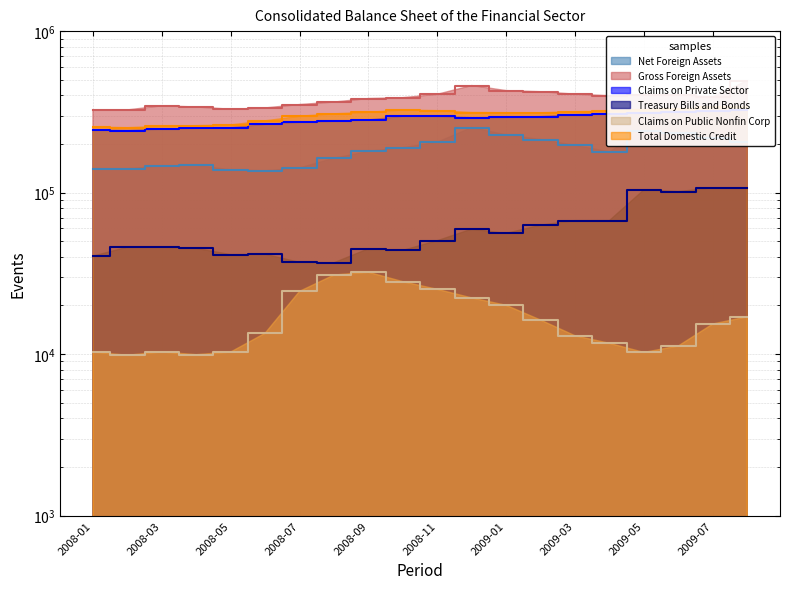

Reading left to right, transcribe all the data shown in this chart.

Net Foreign Assets: 2008-01=139765.1	2008-02=140514.4	2008-03=146027.0	2008-04=147779.6	2008-05=138229.1	2008-06=136369.4	2008-07=142126.5	2008-08=163140.4	2008-09=180044.5	2008-10=189613.4	2008-11=205183.8	2008-12=252777.9	2009-01=227773.9	2009-02=213140.2	2009-03=196142.2	2009-04=178683.7	2009-05=241430.5	2009-06=235219.6	2009-07=217918.3	2009-08=206036.4
Gross Foreign Assets: 2008-01=324199.2	2008-02=325100.0	2008-03=344697.2	2008-04=339070.2	2008-05=328346.8	2008-06=334435.8	2008-07=350965.3	2008-08=363720.5	2008-09=382424.0	2008-10=387016.3	2008-11=406233.2	2008-12=460258.8	2009-01=428193.8	2009-02=421469.4	2009-03=407089.9	2009-04=397929.4	2009-05=404191.0	2009-06=401678.1	2009-07=391542.3	2009-08=493609.5
Claims on Private Sector: 2008-01=244272.0	2008-02=242229.2	2008-03=247195.5	2008-04=249729.6	2008-05=252206.8	2008-06=264577.7	2008-07=272442.0	2008-08=276545.3	2008-09=281855.8	2008-10=296734.5	2008-11=296224.4	2008-12=290913.6	2009-01=292259.0	2009-02=295757.5	2009-03=303954.2	2009-04=307197.7	2009-05=312434.3	2009-06=317812.0	2009-07=321973.9	2009-08=323142.7
Treasury Bills and Bonds: 2008-01=40422.3	2008-02=45903.7	2008-03=45833.2	2008-04=45133.2	2008-05=41329.0	2008-06=41529.0	2008-07=36988.6	2008-08=36785.3	2008-09=44894.8	2008-10=43894.8	2008-11=50394.8	2008-12=59394.8	2009-01=55894.8	2009-02=62894.8	2009-03=67087.5	2009-04=67187.5	2009-05=104028.7	2009-06=101503.8	2009-07=106836.0	2009-08=106418.7
Claims on Public Nonfin Corp: 2008-01=10299.7	2008-02=9839.8	2008-03=10314.5	2008-04=9919.4	2008-05=10294.3	2008-06=13453.2	2008-07=24453.9	2008-08=30871.9	2008-09=32137.0	2008-10=28078.8	2008-11=25182.4	2008-12=22280.7	2009-01=20046.7	2009-02=16247.0	2009-03=12984.5	2009-04=11658.1	2009-05=10241.2	2009-06=11230.6	2009-07=15357.5	2009-08=17017.2
Total Domestic Credit: 2008-01=254650.4	2008-02=252175.1	2008-03=257615.1	2008-04=259753.3	2008-05=262605.5	2008-06=278132.7	2008-07=296998.3	2008-08=307508.1	2008-09=314085.8	2008-10=324943.2	2008-11=321533.4	2008-12=313315.1	2009-01=312422.4	2009-02=312135.2	2009-03=317065.4	2009-04=319007.9	2009-05=322821.8	2009-06=329184.7	2009-07=337760.6	2009-08=340565.1